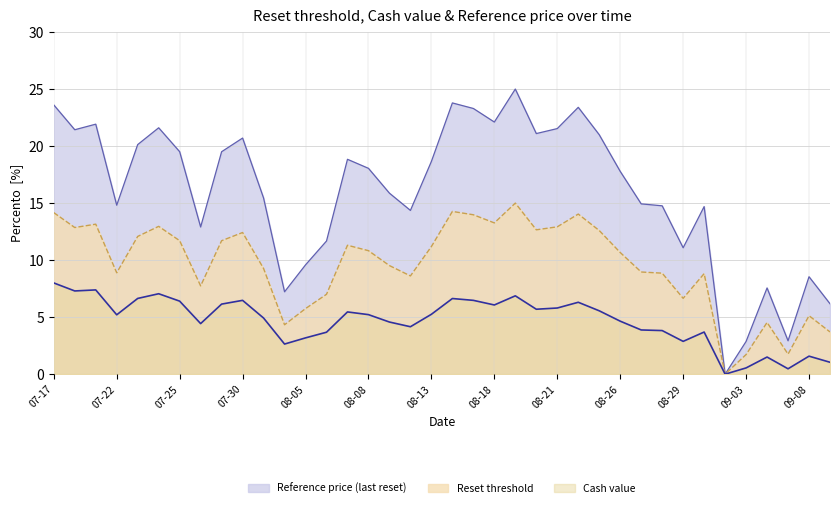

What is the label of the 34th point from the right?

2025-07-23